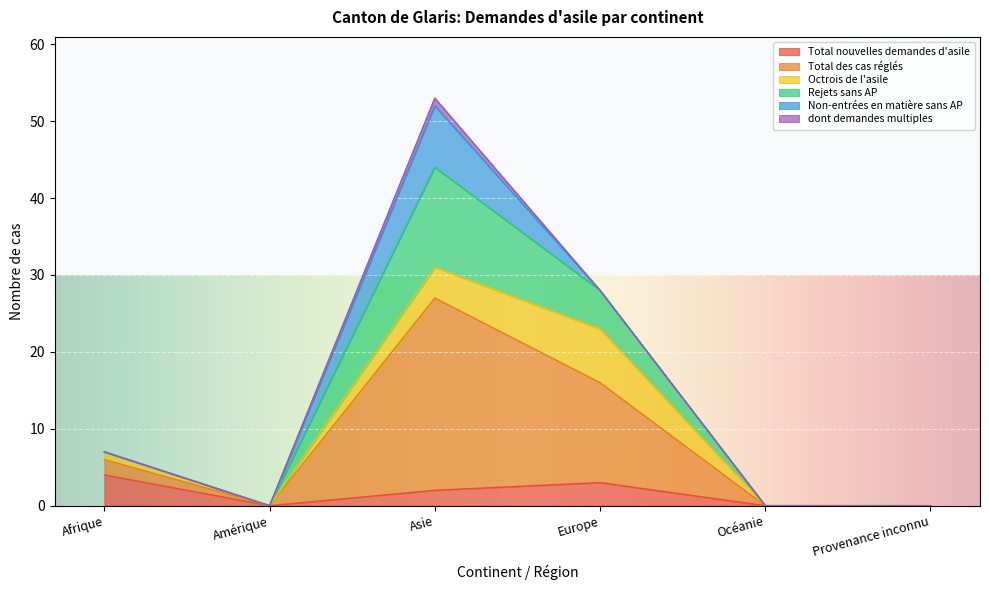

The value of Total nouvelles demandes d'asile at Provenance inconnu is 0. True or false?

True